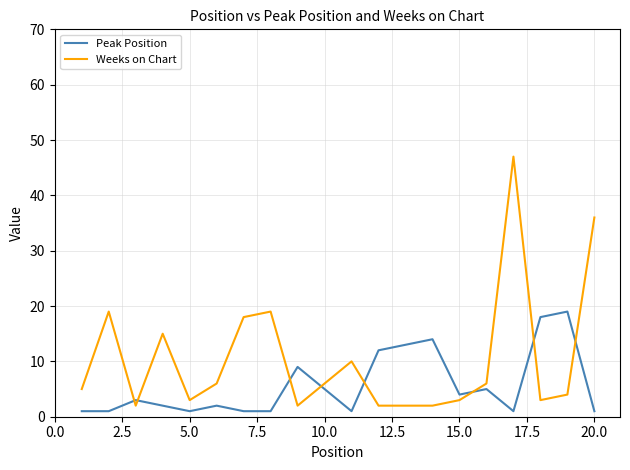

What is the sum of all Weeks on Chart values?

210